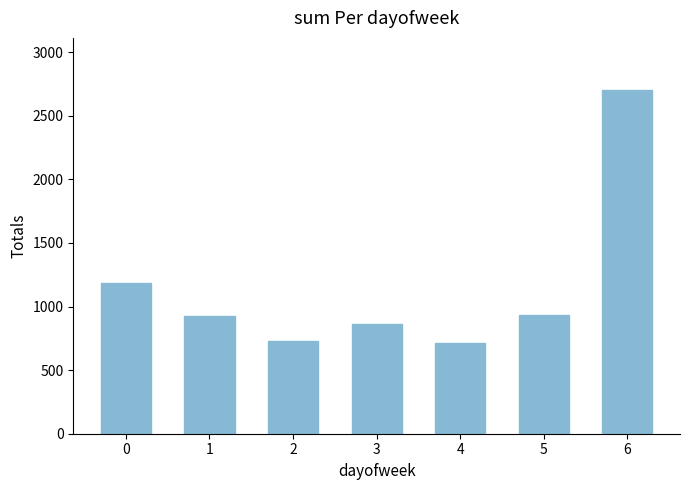

What is the value of the 2nd bar from the left?

924